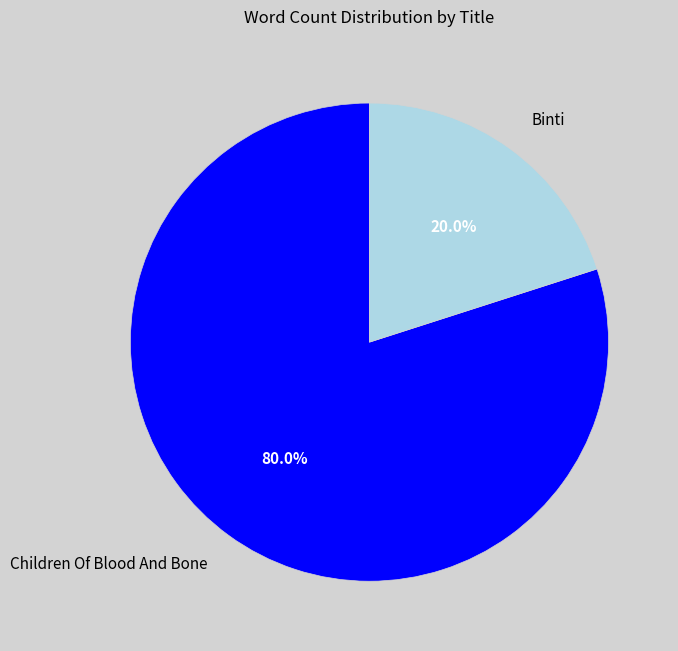

Is there any slice that represents more than half of the pie?

Yes